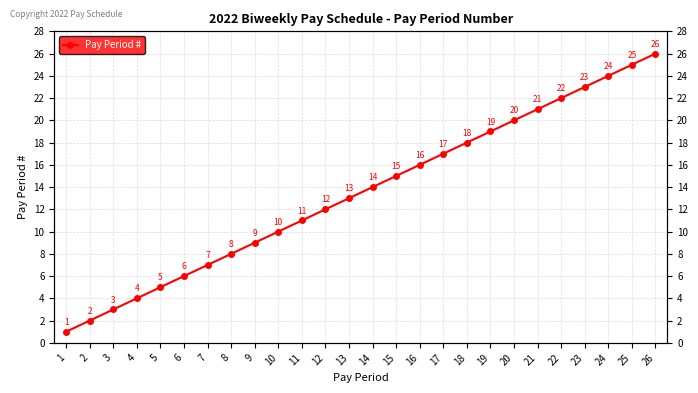

What is the difference between the second highest and second lowest values?

23